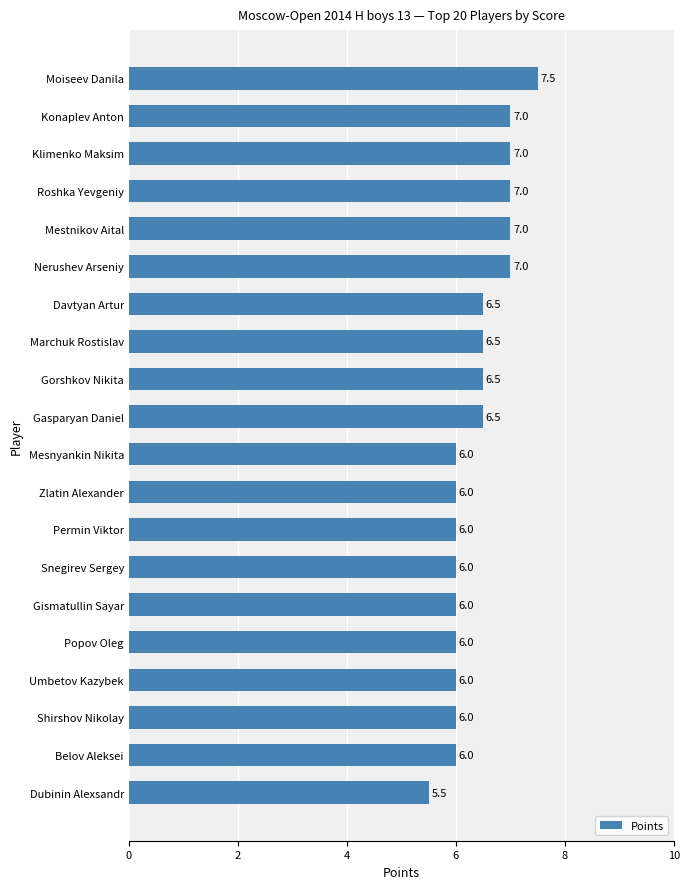

What is the label of the 15th bar from the top?

Gismatullin Sayar